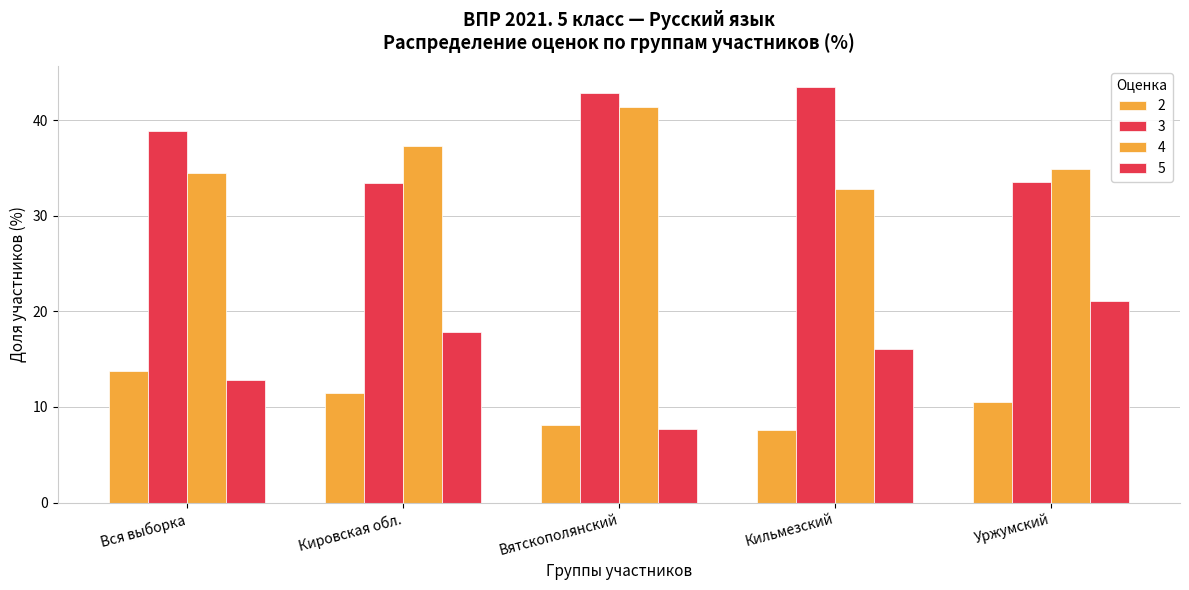

What is the label of the 2nd bar from the right?

Кильмезский